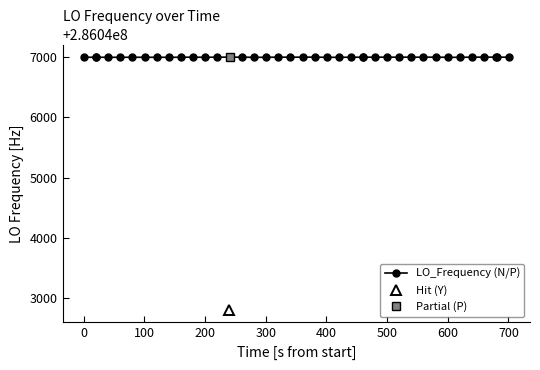

What is the smallest value displayed?

286042802.3